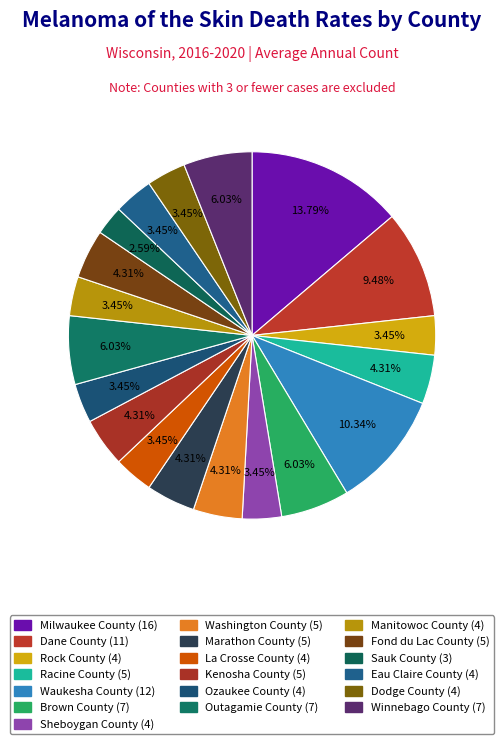

Rank the categories by value from highest to lowest.

Milwaukee County, Waukesha County, Dane County, Brown County, Outagamie County, Winnebago County, Racine County, Washington County, Marathon County, Kenosha County, Fond du Lac County, Rock County, Sheboygan County, La Crosse County, Ozaukee County, Manitowoc County, Eau Claire County, Dodge County, Sauk County